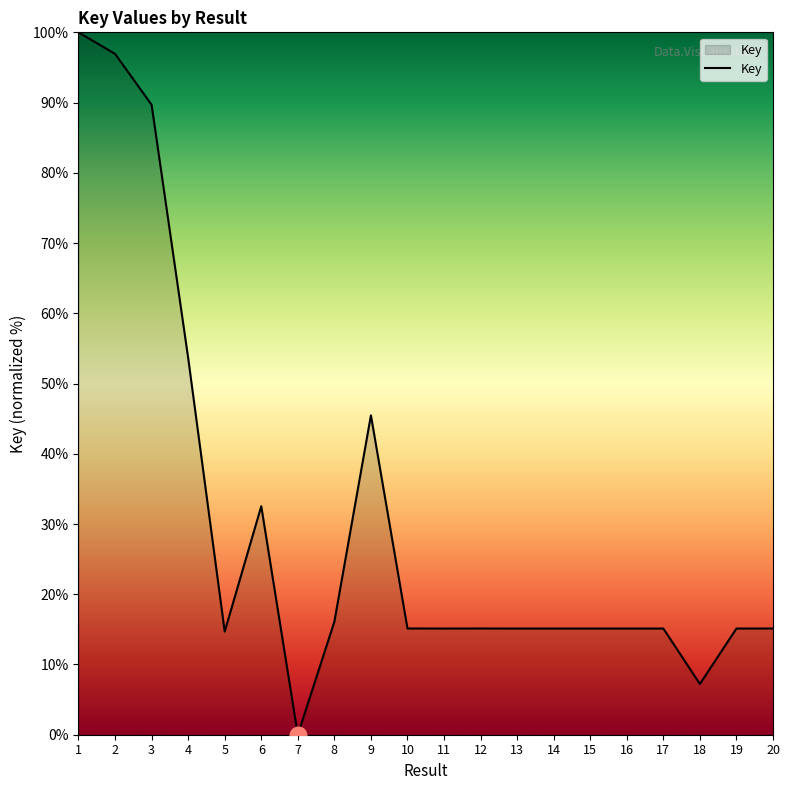

The chart shows a value of 100.0 at 1. True or false?

True